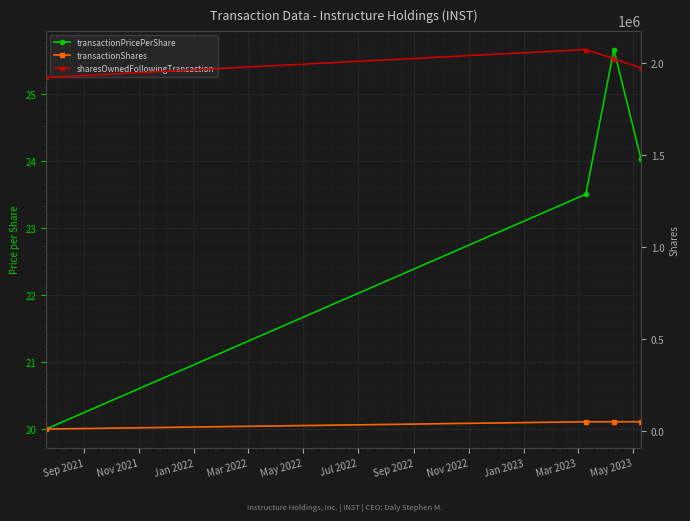

How many values in the sharesOwnedFollowingTransaction series exceed 2022750?

1